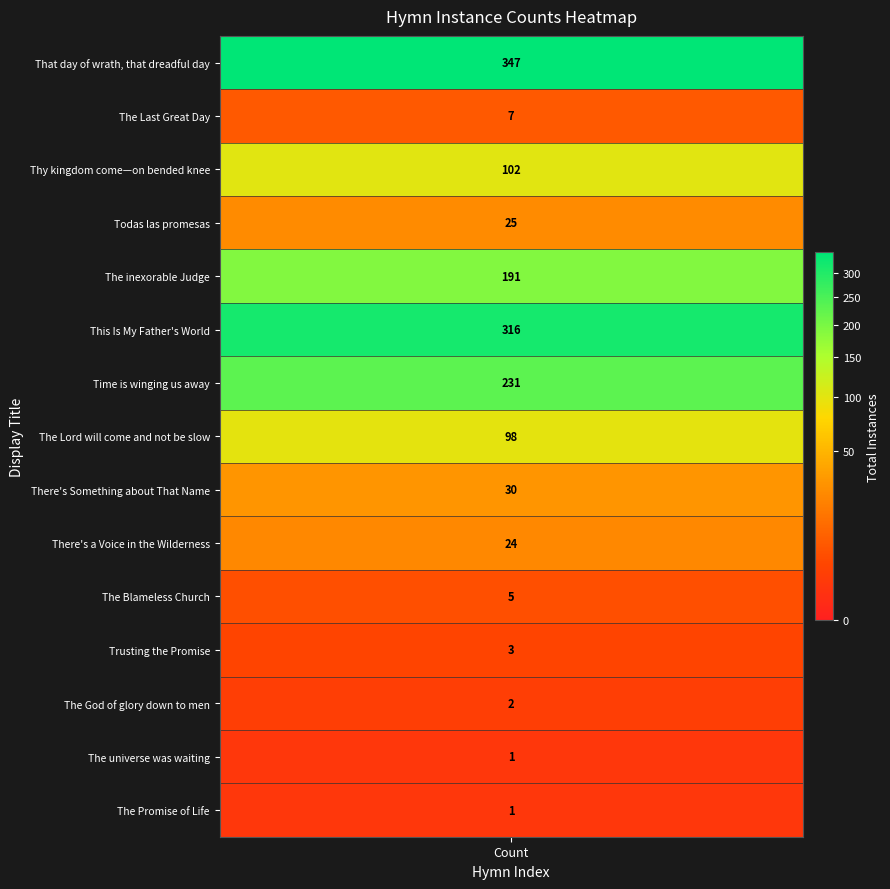

Between Thy kingdom come—on bended knee and There's Something about That Name, which is larger?

Thy kingdom come—on bended knee